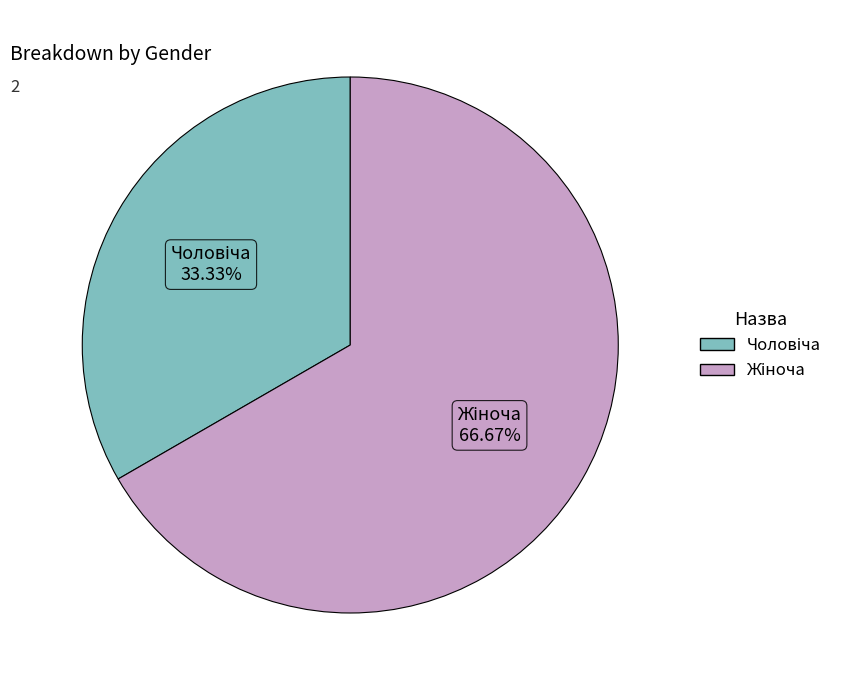

Is there any slice that represents more than half of the pie?

Yes